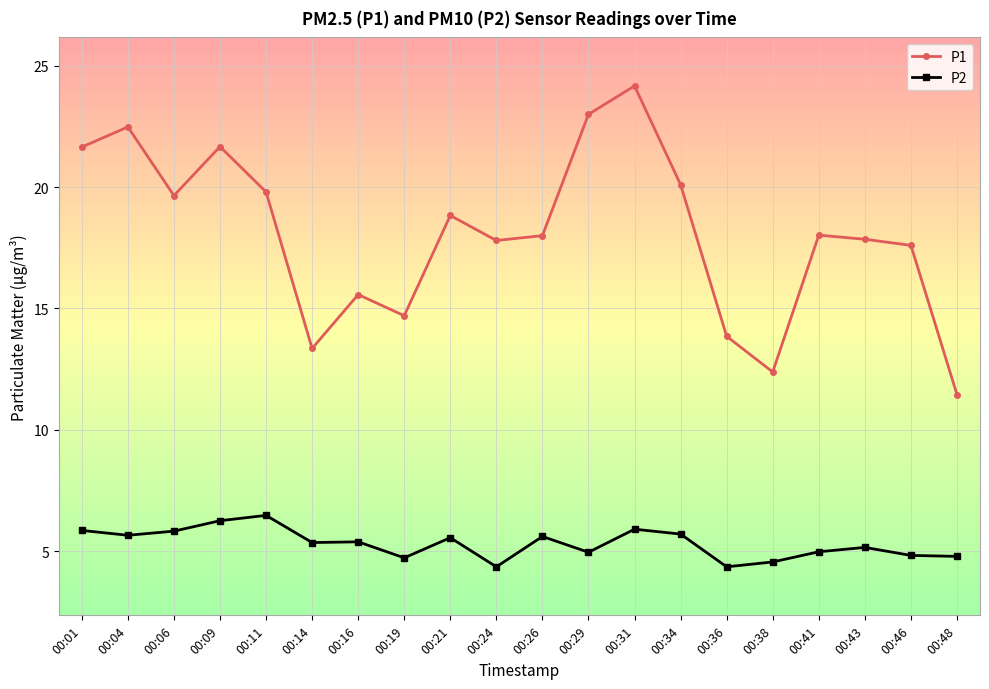

At how many categories does at least one series exceed 20?

6